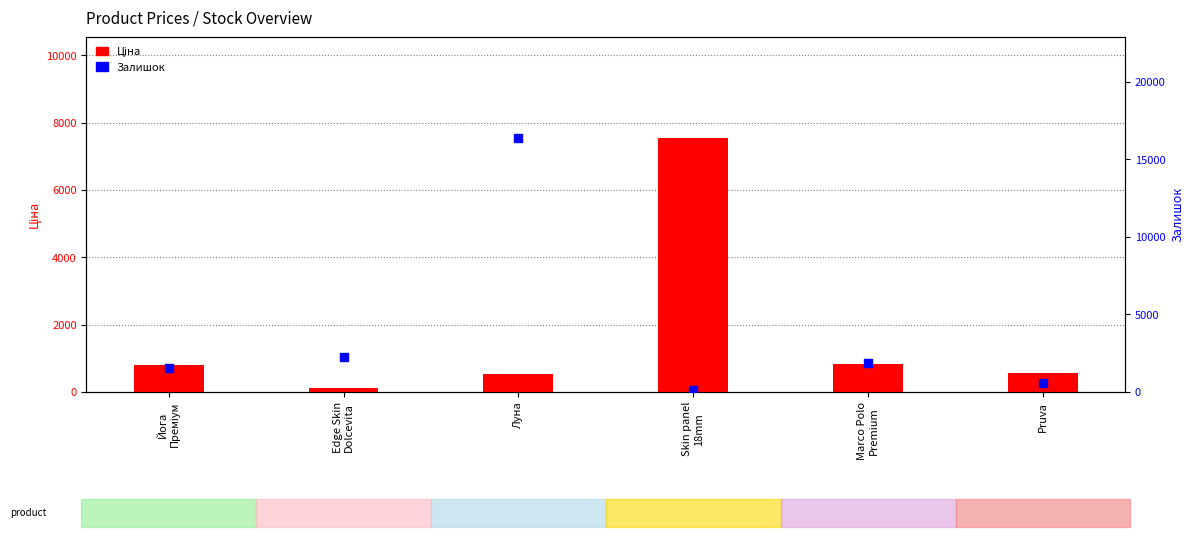

Which series has the largest total across all categories?

Залишок